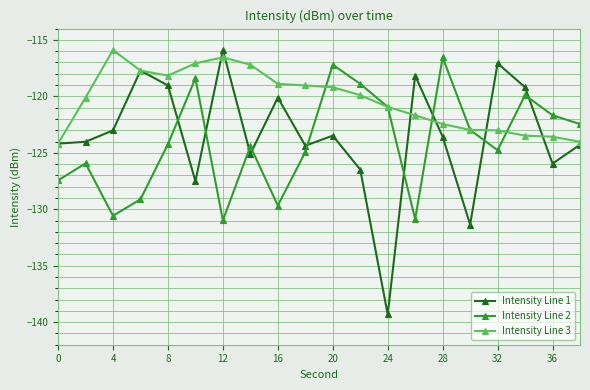

Count the number of categories in the chart.

20